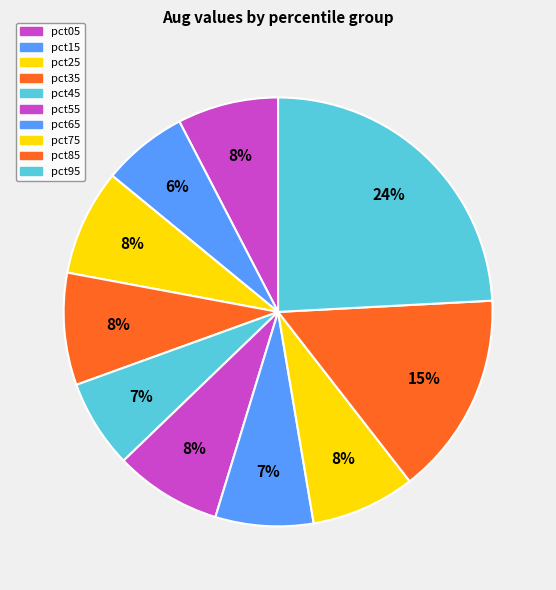

Do pct35 and pct85 together represent more than half of the pie?

No